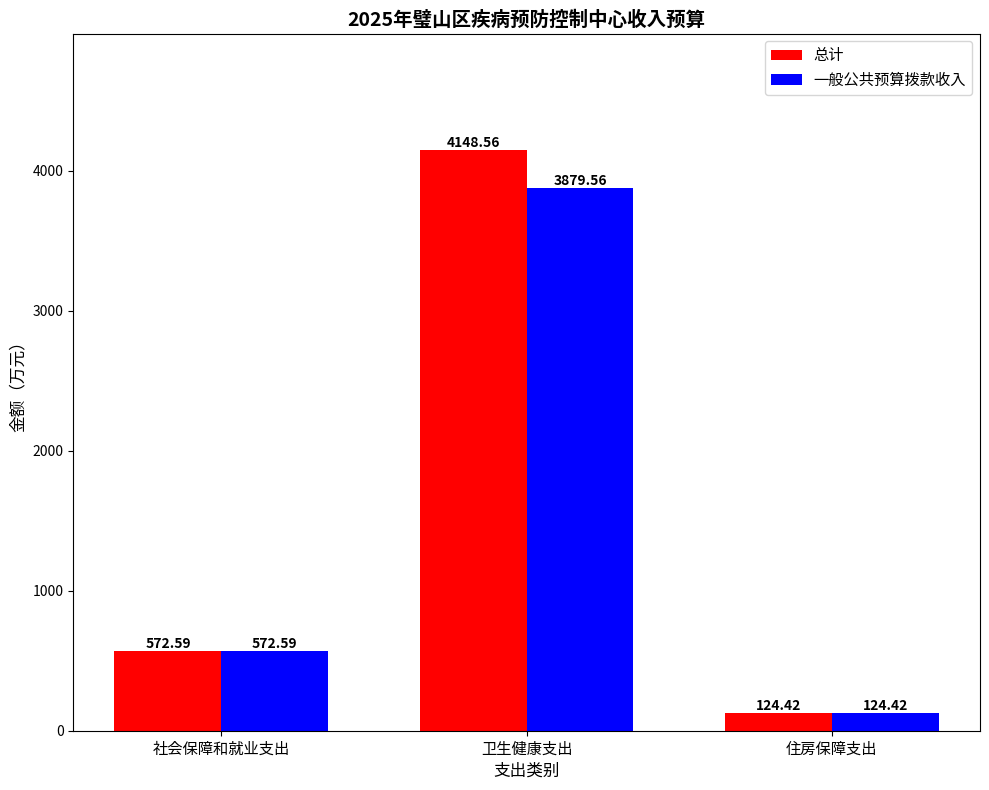

True or false: 一般公共预算拨款收入 has a value of 3879.6 at 卫生健康支出.

True